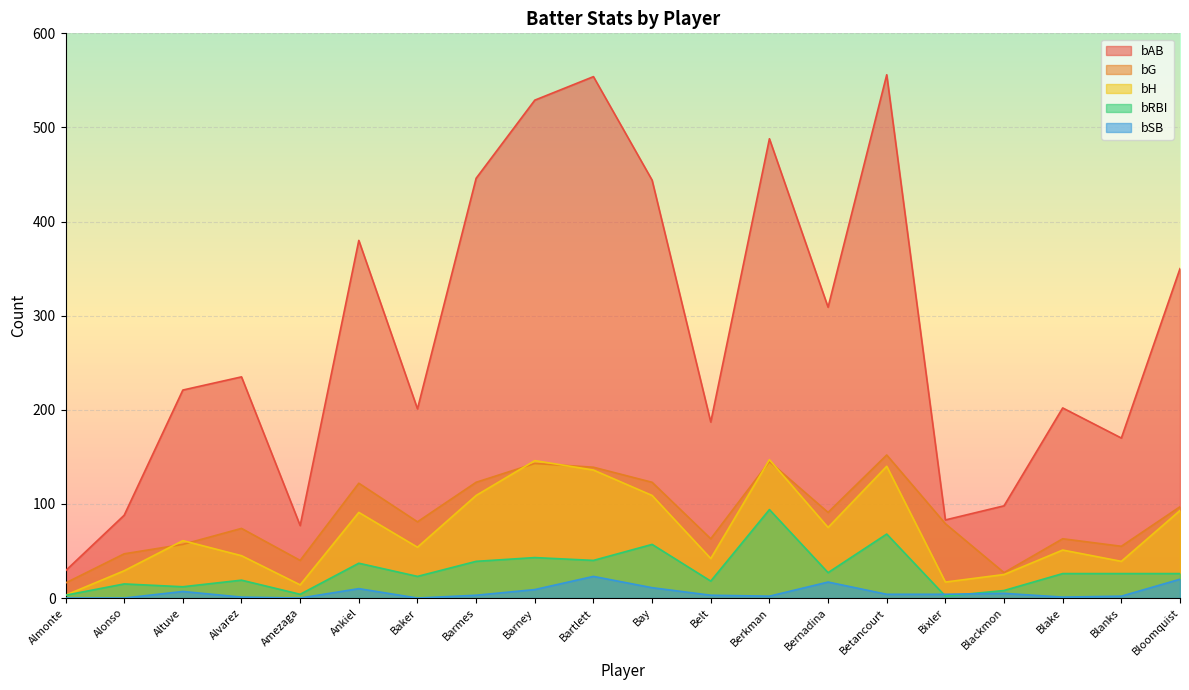

True or false: bAB has more than 2 interior local peaks.

True